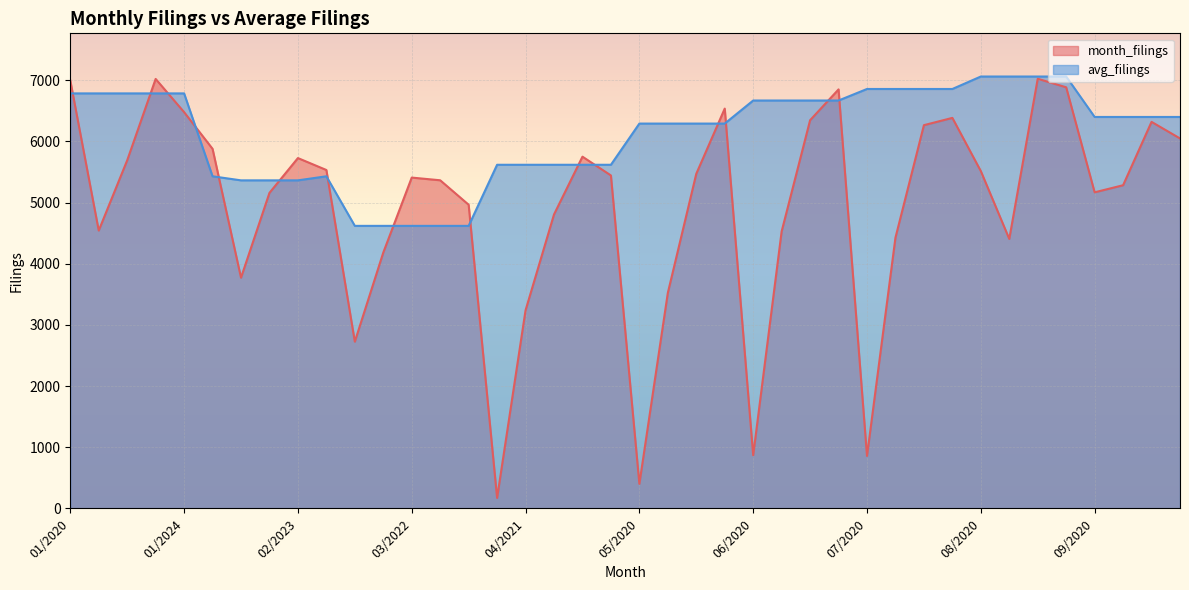

What is the sum of the avg_filings values at 06/2020 and 01/2023?

13454.8